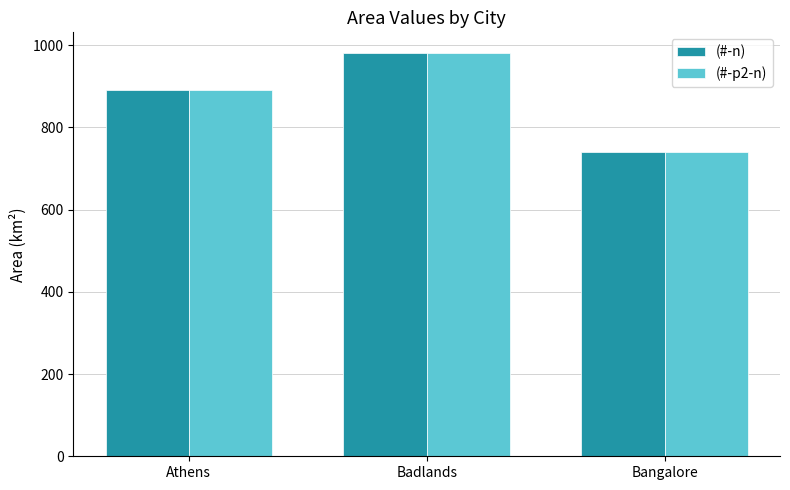

What is the highest value of the (#-n) series?

982.4